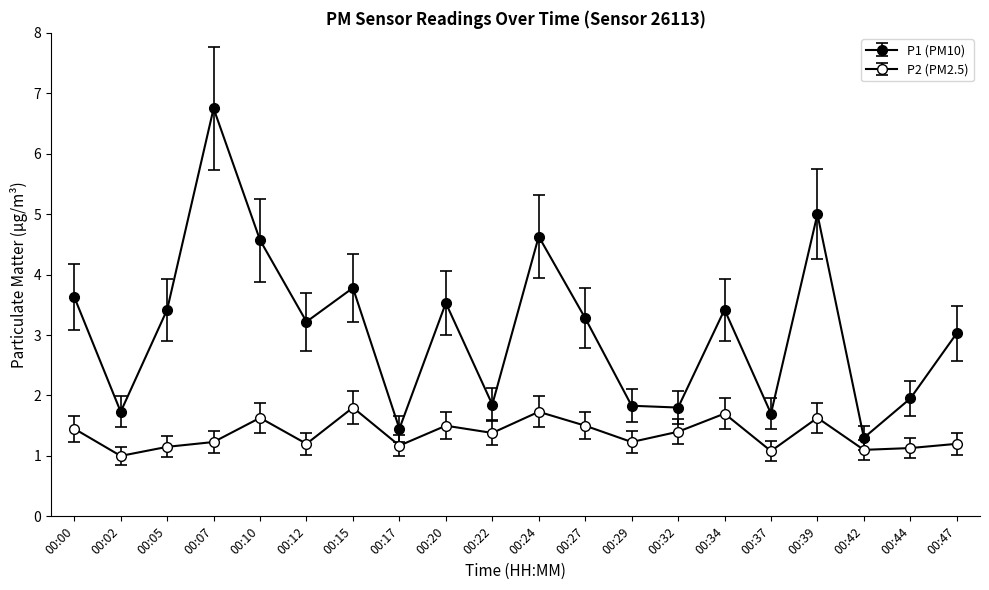

Count the number of data series in this chart.

2